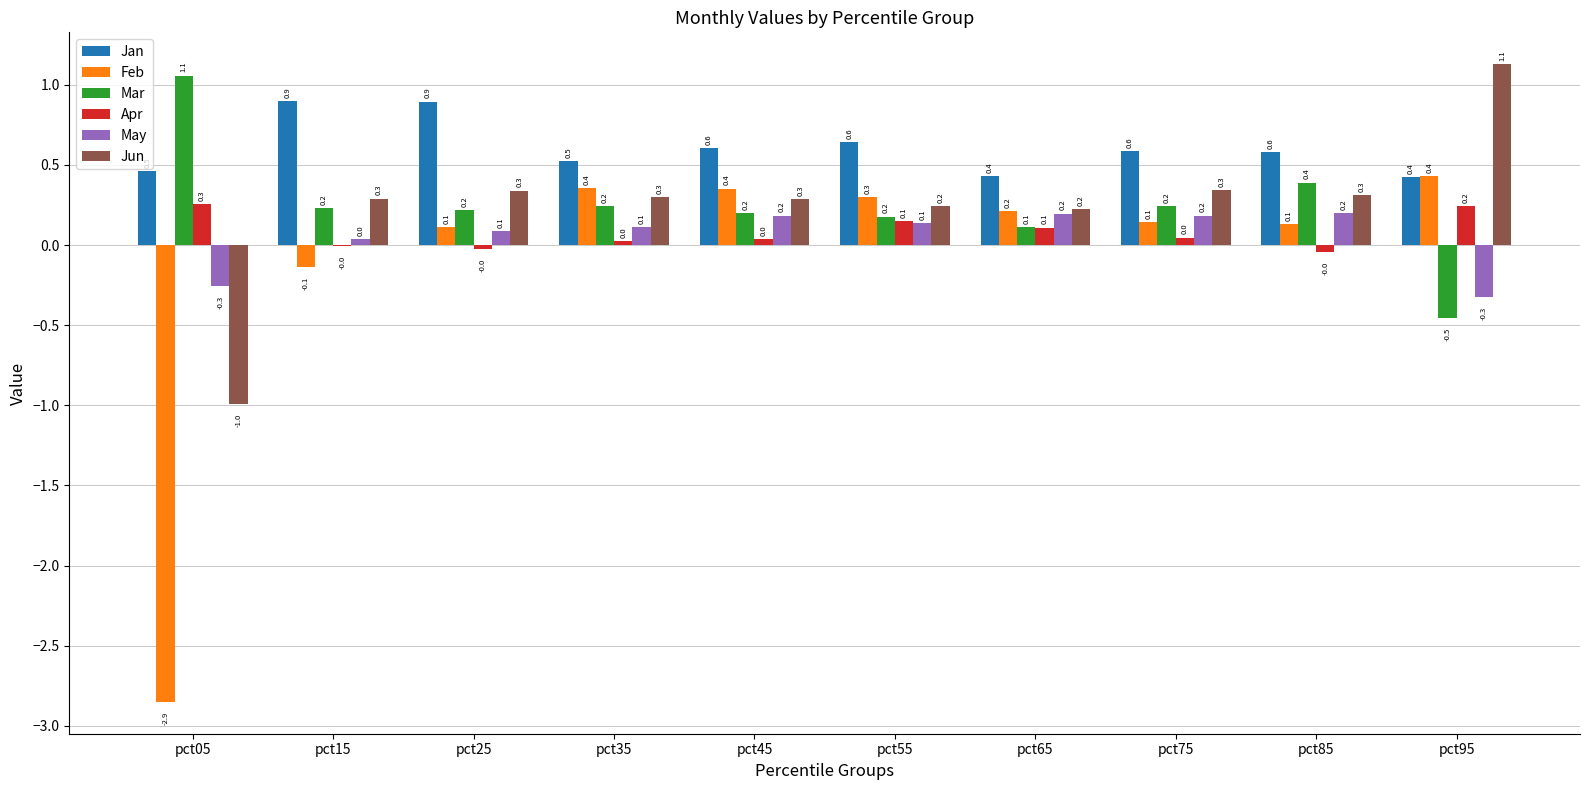

Which series has the widest spread of values?

Feb